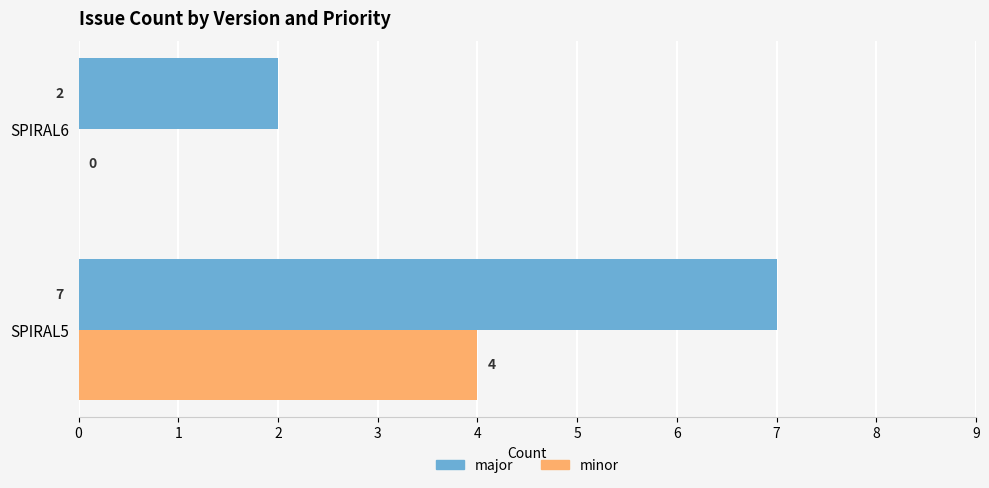

Is the value of minor at SPIRAL5 greater than the value of major at SPIRAL6?

Yes